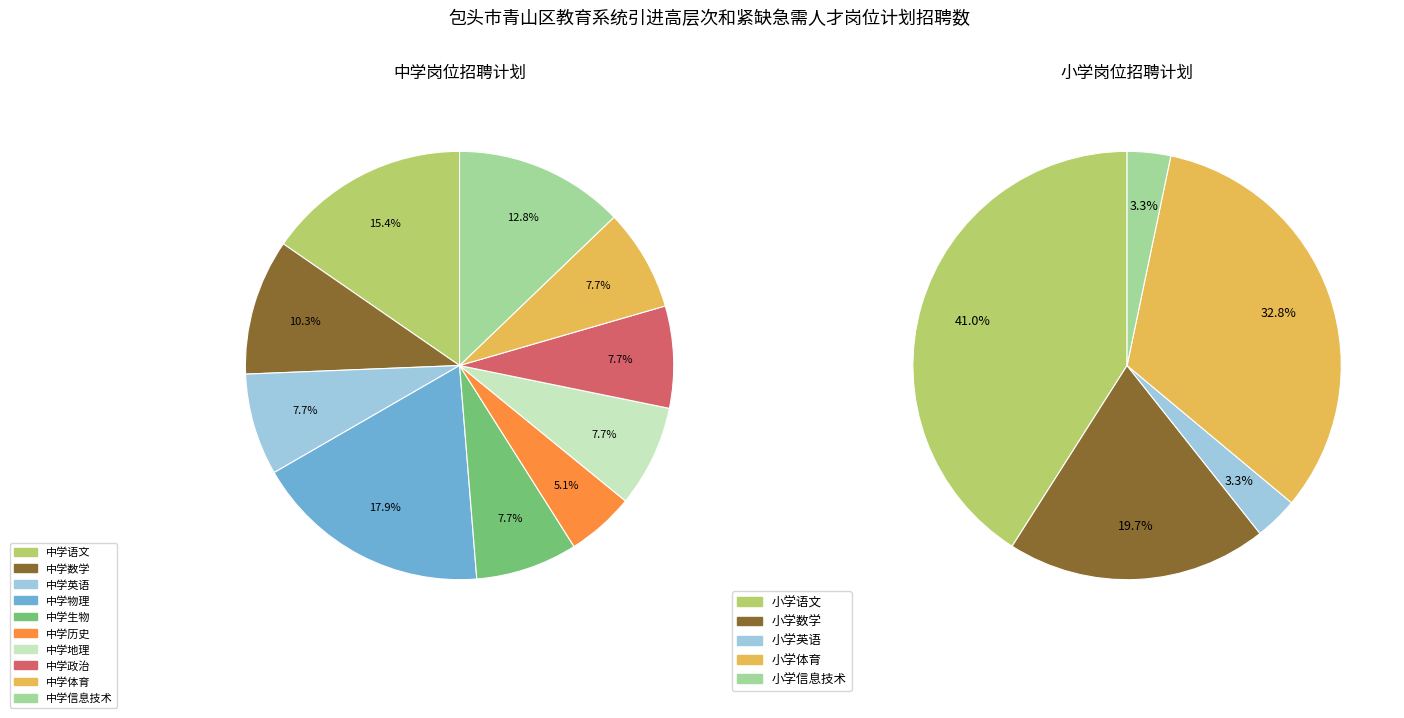

Which slice is the largest?

小学语文